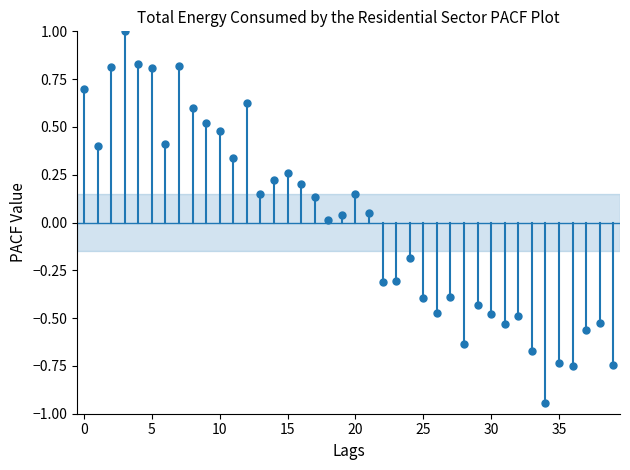

What is the range of Y values (max minus min)?

1.9